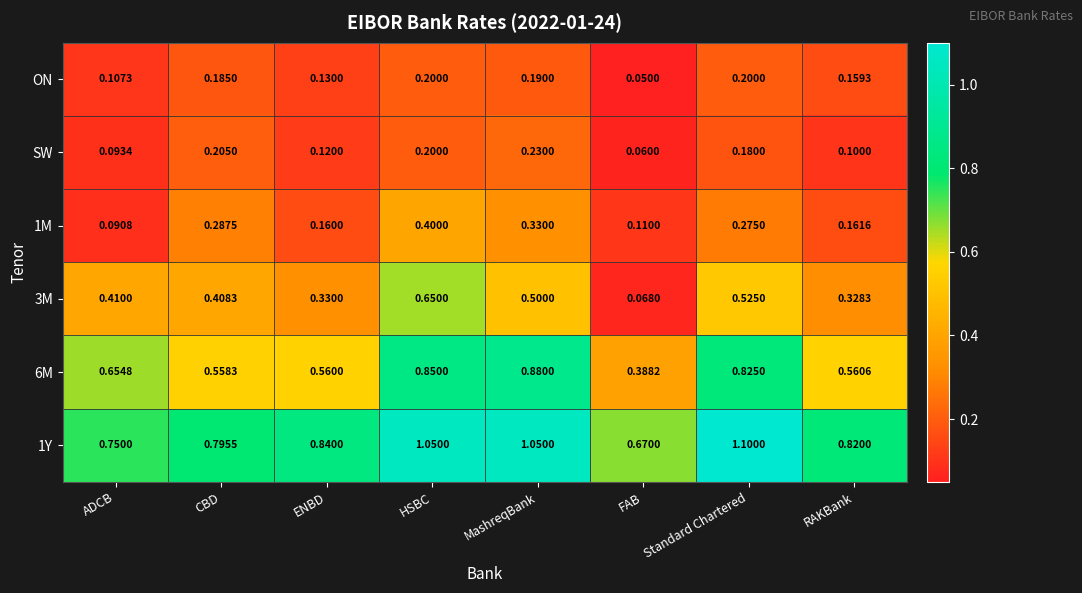

At which category is the sum across all series the highest?

HSBC